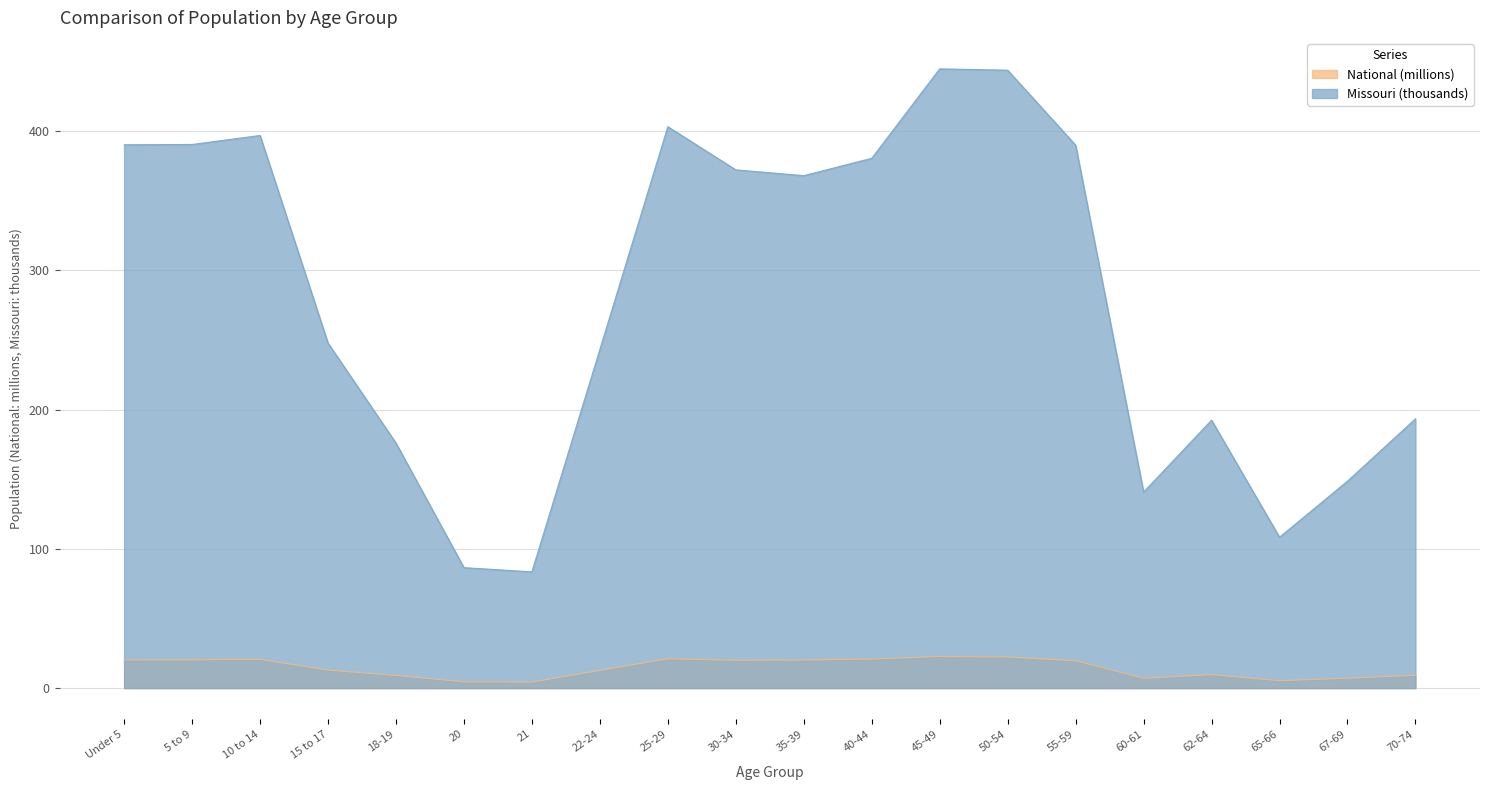

What is the greatest value displayed?

444.8